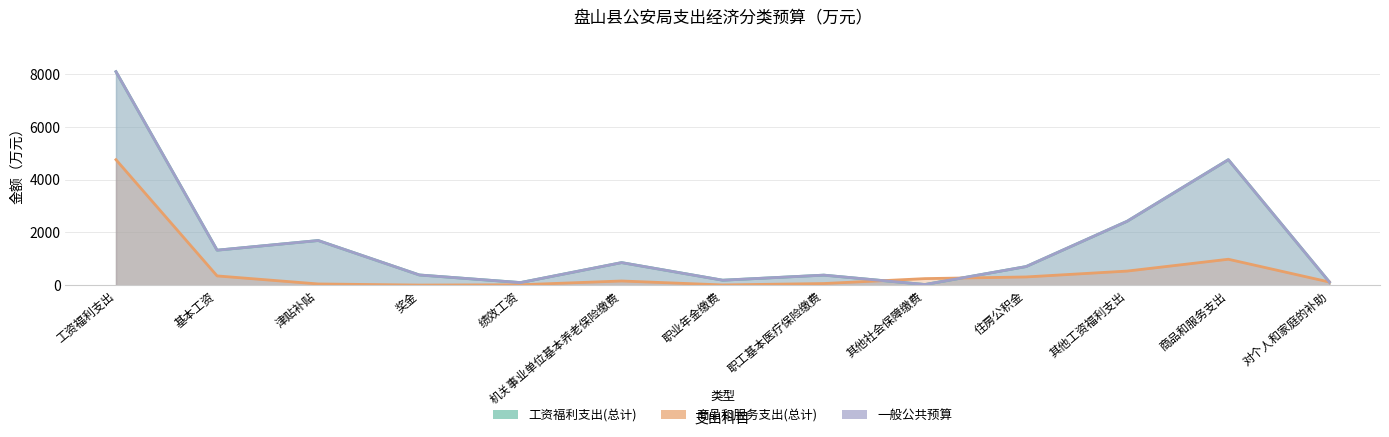

Rank the series by their maximum value, from lowest to highest.

商品和服务支出(总计), 工资福利支出(总计), 一般公共预算